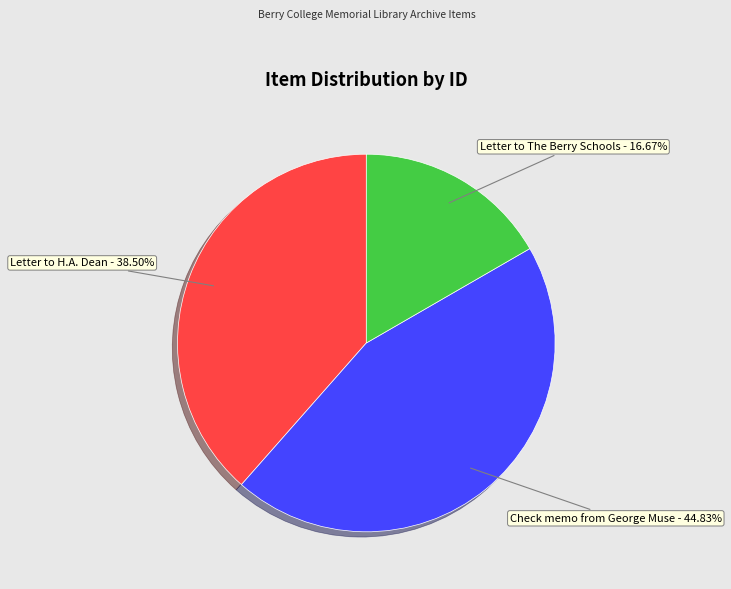

Which has a higher value, Letter to H.A. Dean - 38.50% or Check memo from George Muse - 44.83%?

Check memo from George Muse - 44.83%